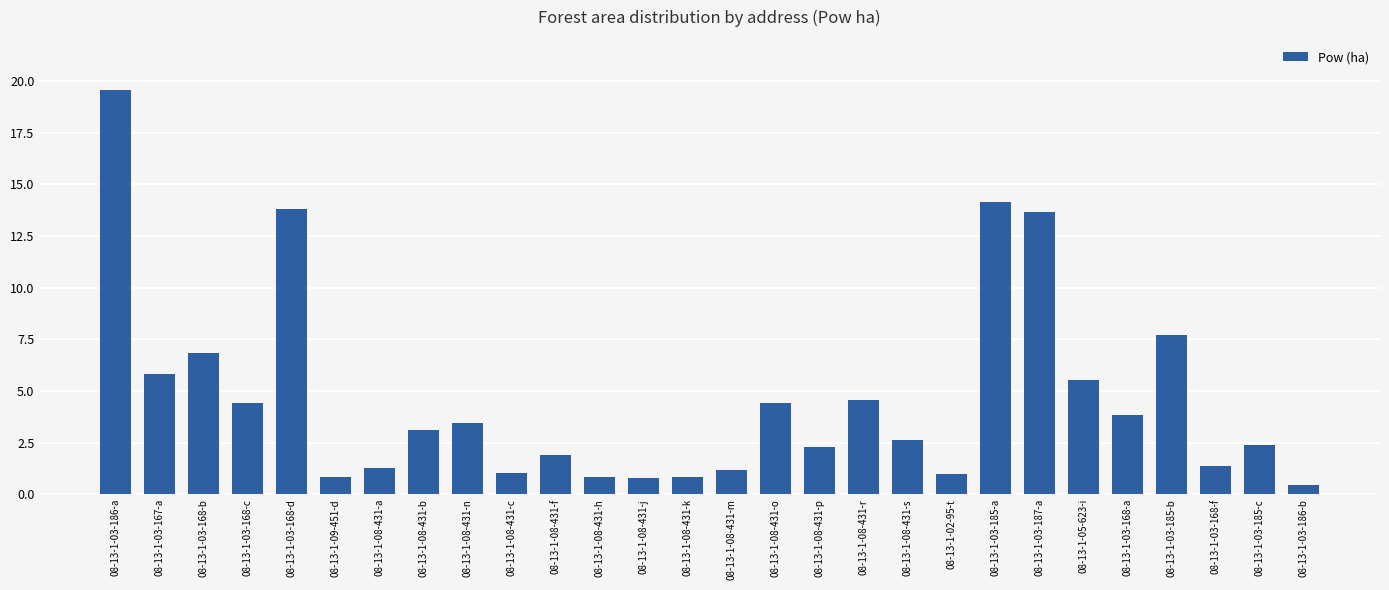

How many values are below 3?

14